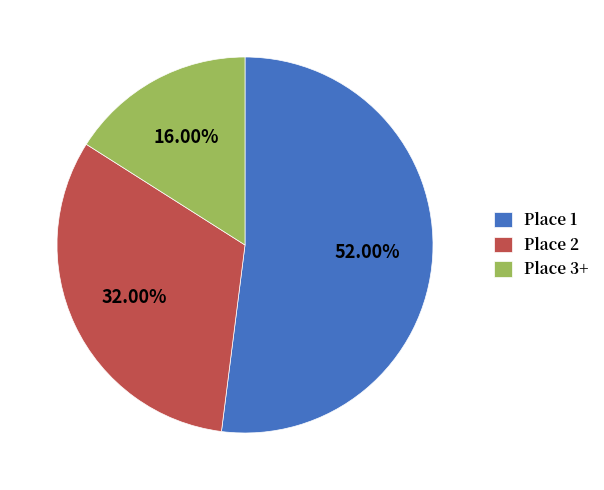

Which has a higher value, Place 3+ or Place 2?

Place 2